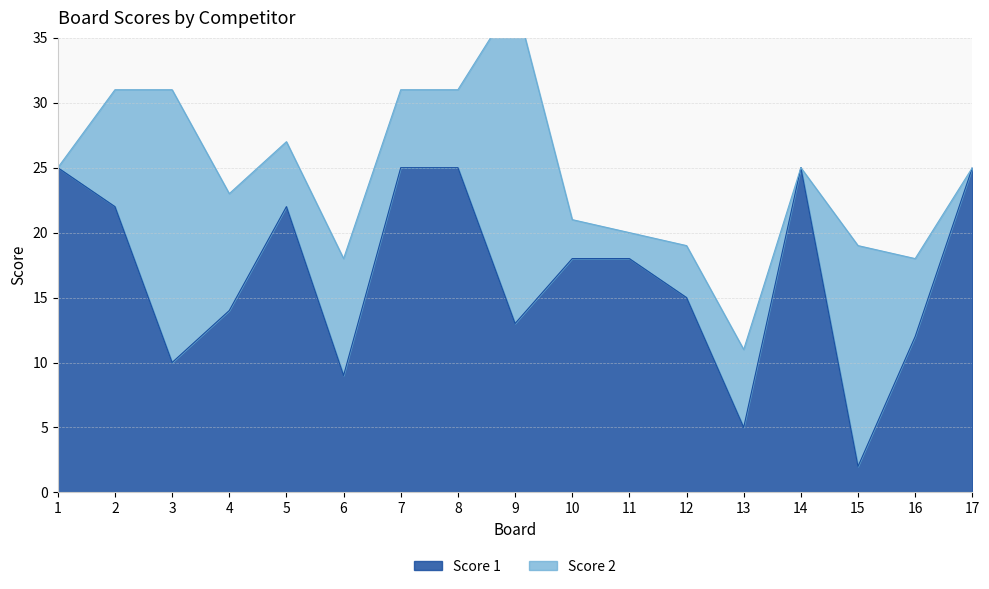

Reading left to right, extract all data points from this chart.

25	22	10	14	22	9	25	25	13	18	18	15	5	25	2	12	25